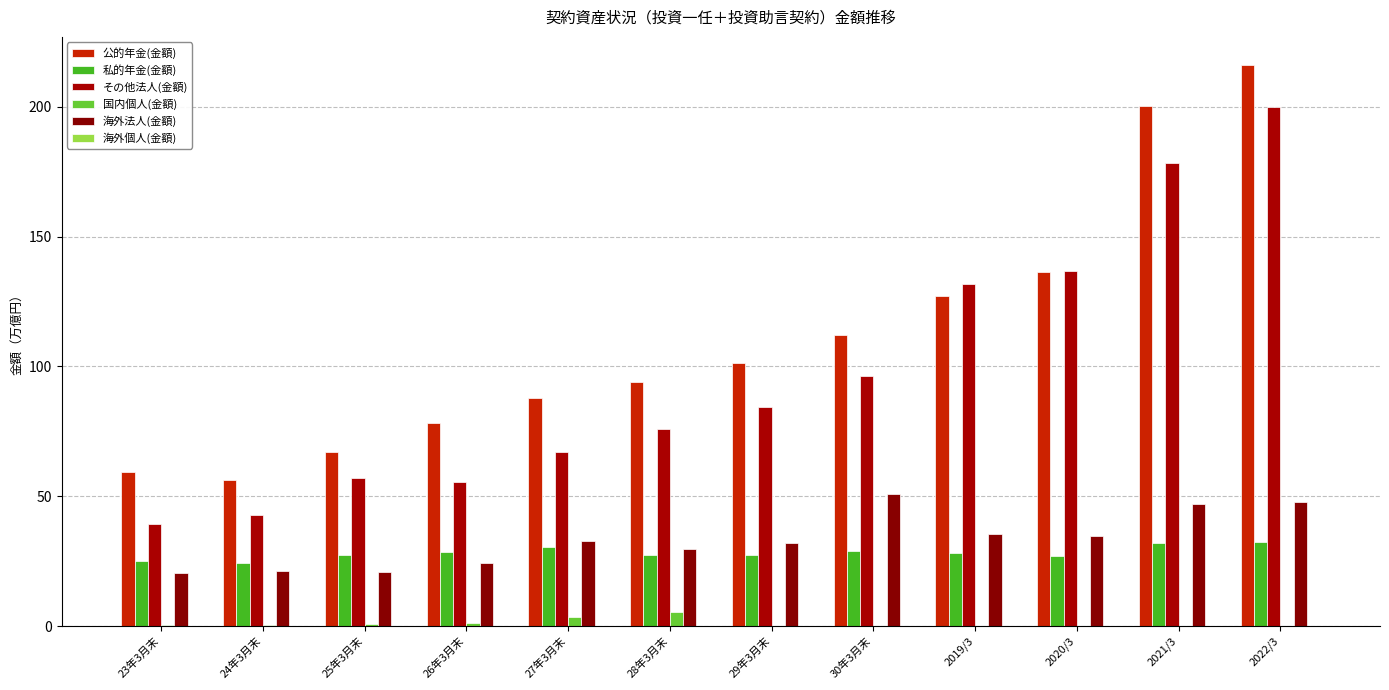

Does the chart contain stacked bars?

No